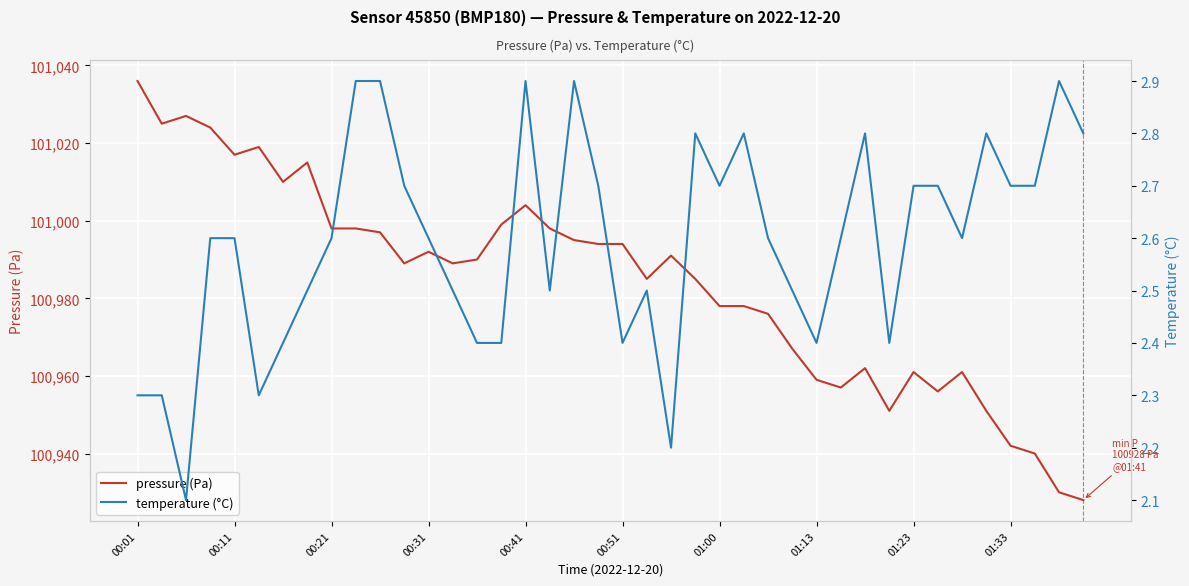

At how many categories does at least one series exceed 74206?

40